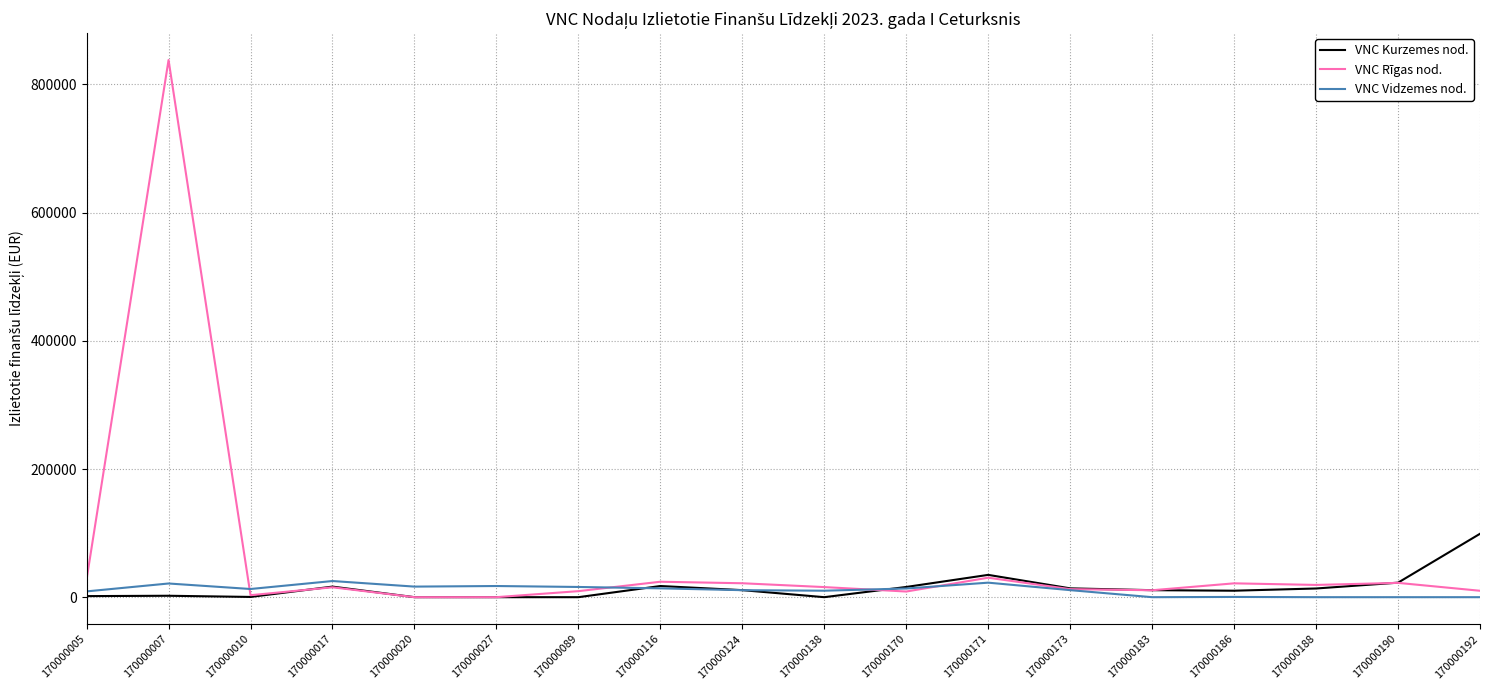

Which category has the highest value across all series?

170000007